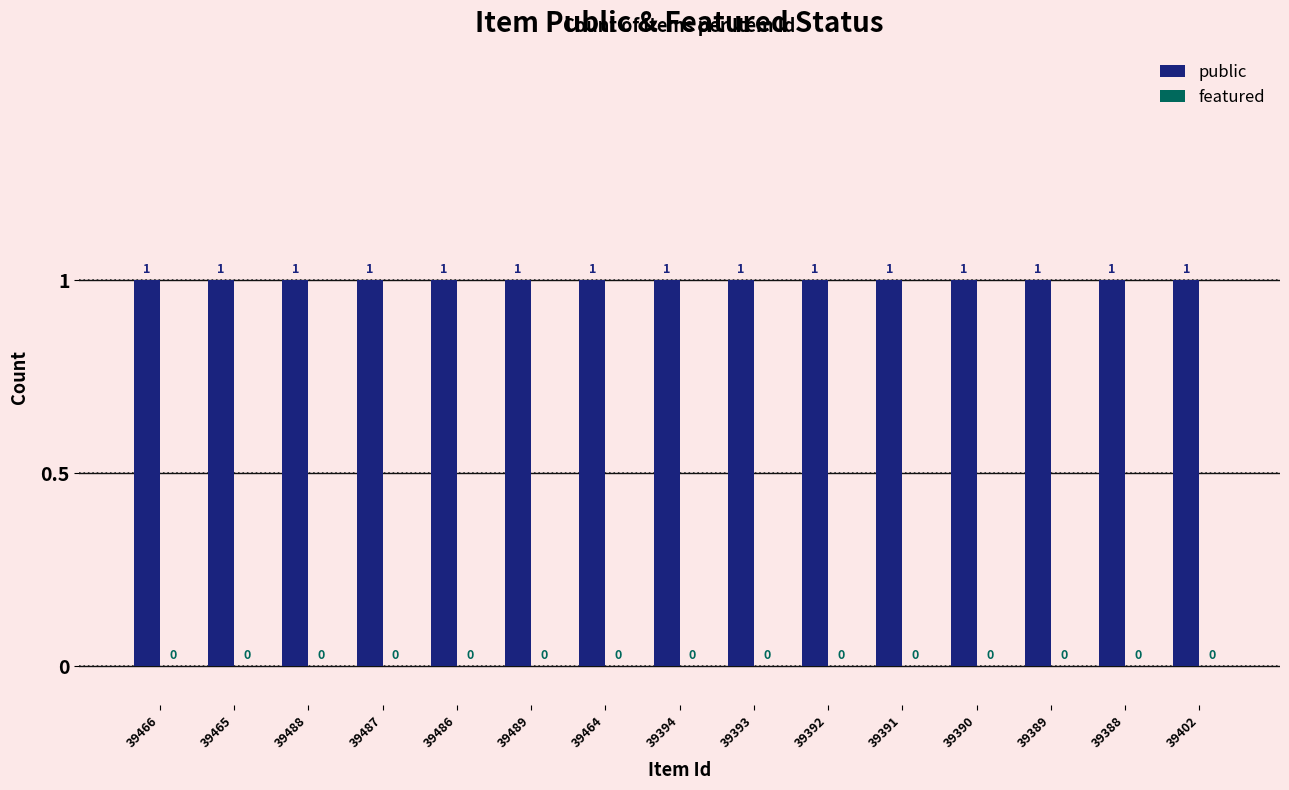

Reading right to left, transcribe all the data shown in this chart.

public: 1	1	1	1	1	1	1	1	1	1	1	1	1	1	1
featured: 0	0	0	0	0	0	0	0	0	0	0	0	0	0	0